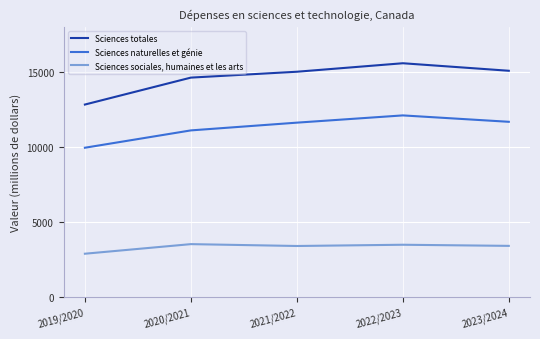

The Sciences sociales, humaines et les arts series shows 5849 at 2023/2024. True or false?

False